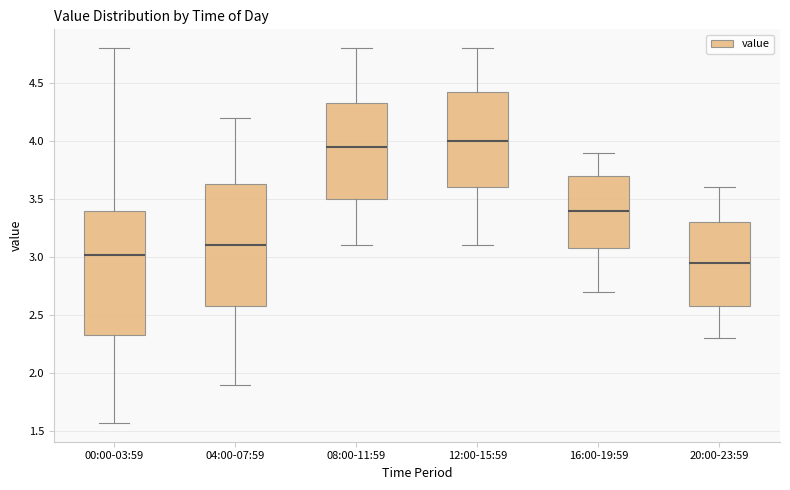

Reading left to right, transcribe this box plot: for each box, give where its median line is, the range the box spans, and where its two whiskers end, as read against the y-axis. The values are not printed on the chart, so give them approximately, as read against the axis.

00:00-03:59: median 3.00, box 2.35 to 3.40, whiskers 1.55 to 4.80
04:00-07:59: median 3.10, box 2.60 to 3.65, whiskers 1.90 to 4.20
08:00-11:59: median 3.95, box 3.50 to 4.35, whiskers 3.10 to 4.80
12:00-15:59: median 4.00, box 3.60 to 4.45, whiskers 3.10 to 4.80
16:00-19:59: median 3.40, box 3.10 to 3.70, whiskers 2.70 to 3.90
20:00-23:59: median 2.95, box 2.60 to 3.30, whiskers 2.30 to 3.60